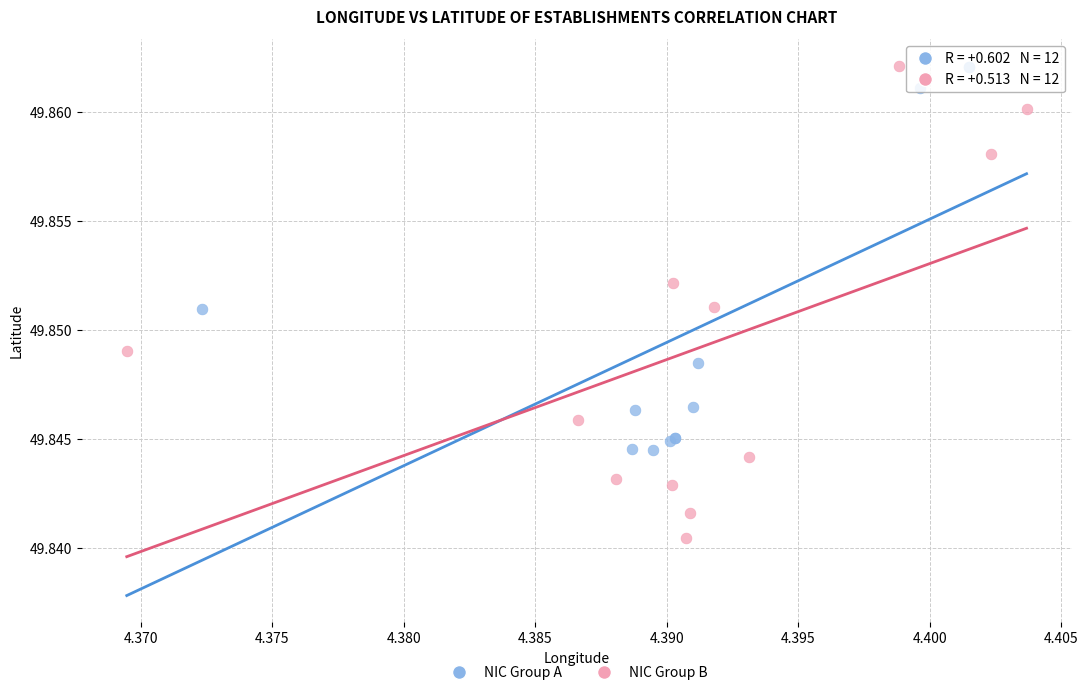

Which series has the largest Y range (max minus min)?

NIC Group B